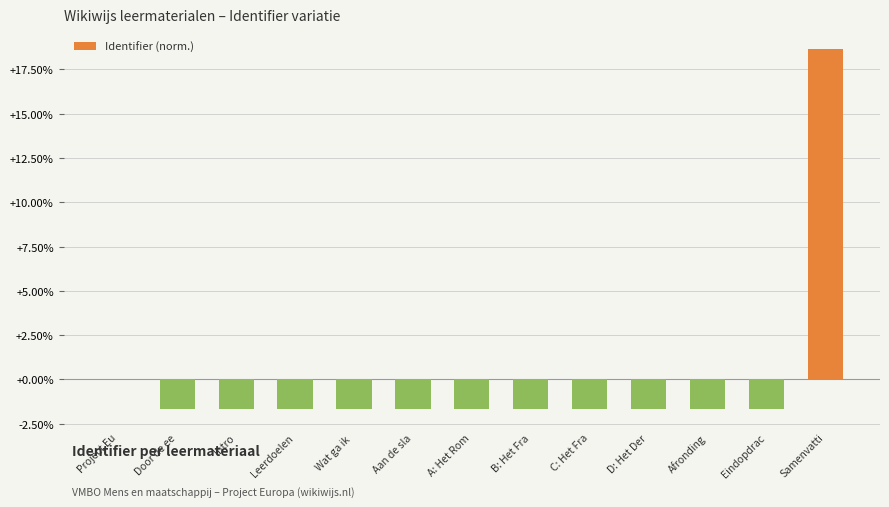

What is the change in value from Leerdoelen to Samenvatti?

+20.3